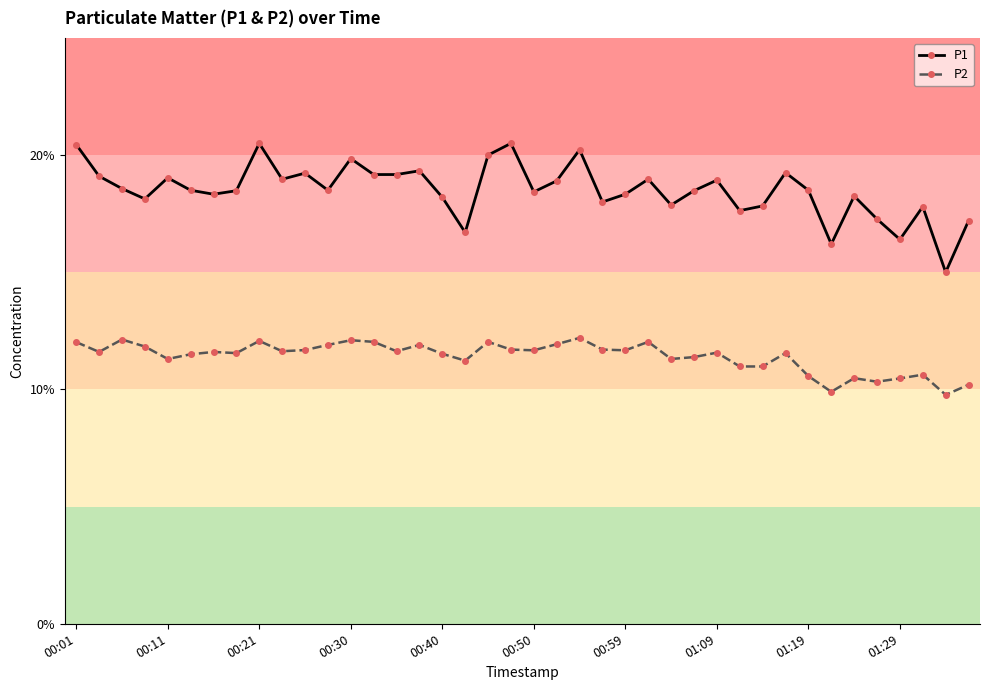

What is the difference between the second highest and minimum values in the P2 series?

2.4